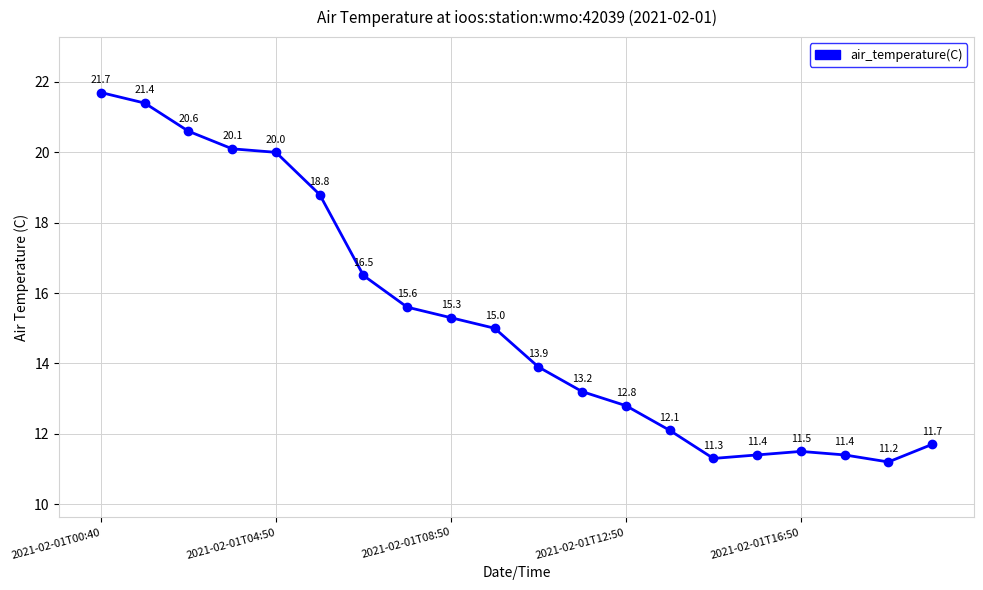

How many points are higher than both their immediate neighbors (excluding endpoints)?

1